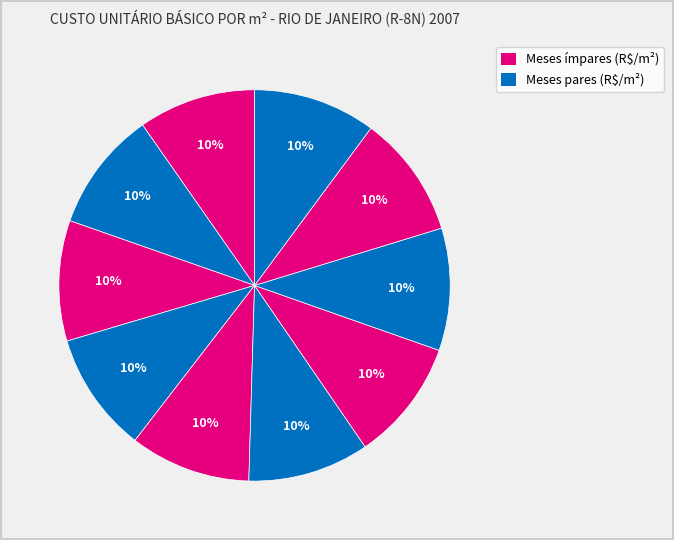

How many slices are in this pie chart?

10